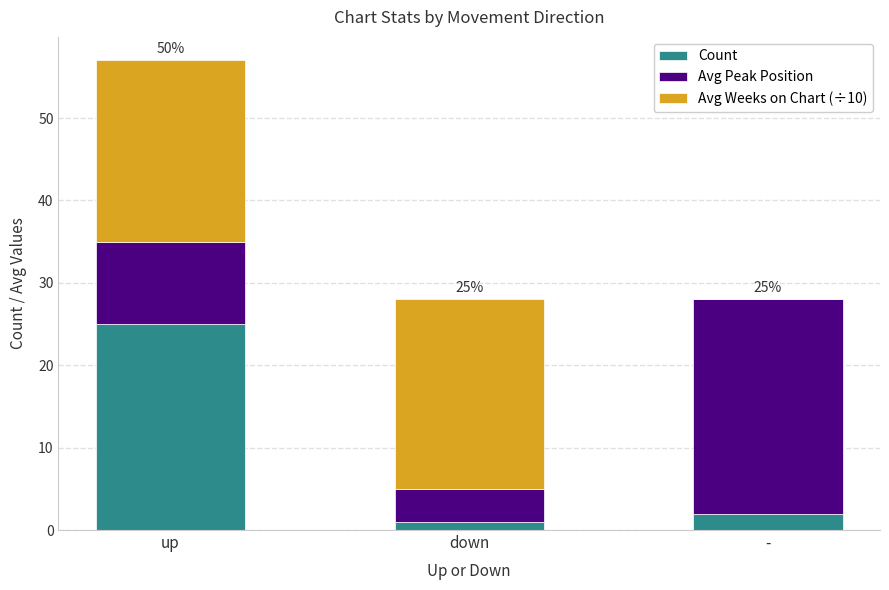

What is the total value across all series at -?

28